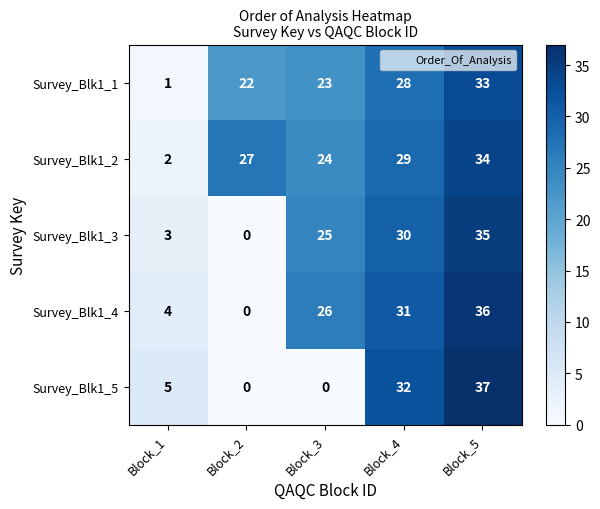

Rank the series by their maximum value, from highest to lowest.

Survey_Blk1_5, Survey_Blk1_4, Survey_Blk1_3, Survey_Blk1_2, Survey_Blk1_1